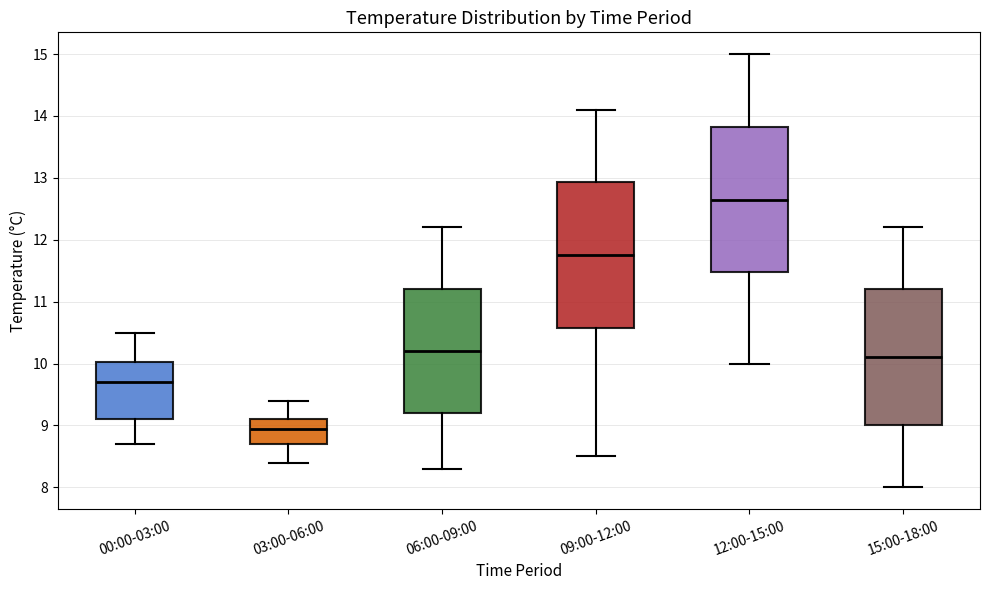

Which box has the lowest median line?

03:00-06:00